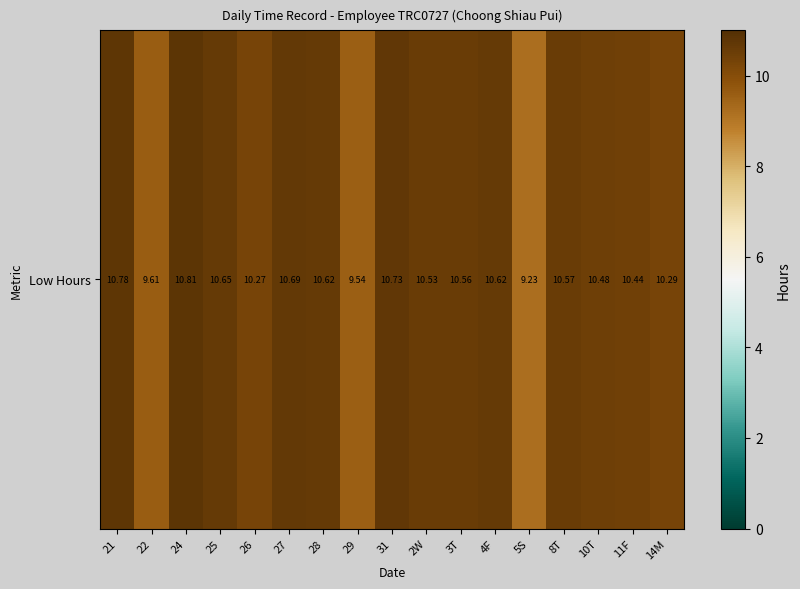

Which label corresponds to the smallest value in the chart?

5S